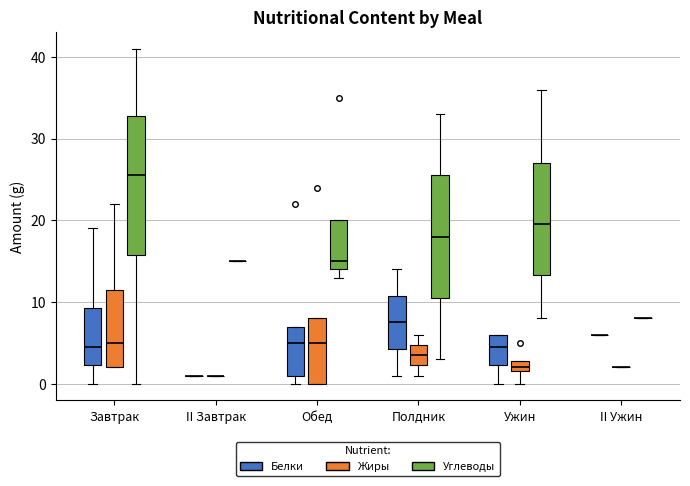

Which box is the tallest, from its lower edge to its upper edge?

Завтрак (Углеводы)